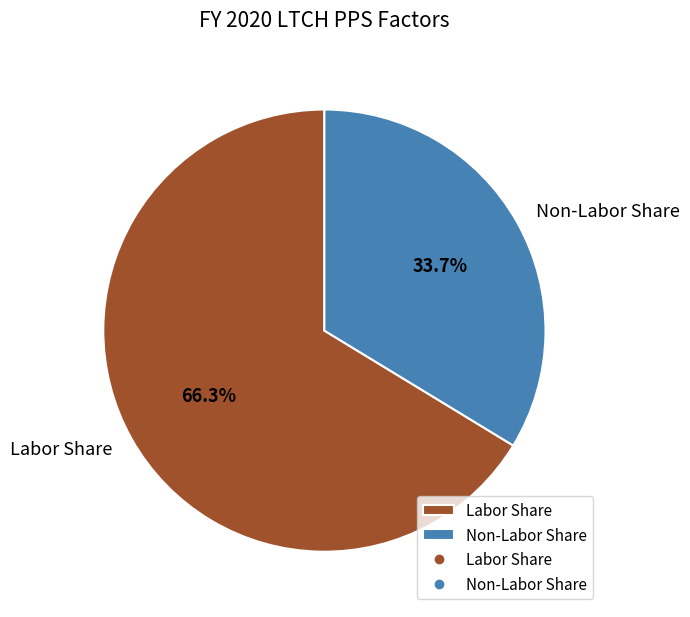

How many segments does this pie chart have?

2